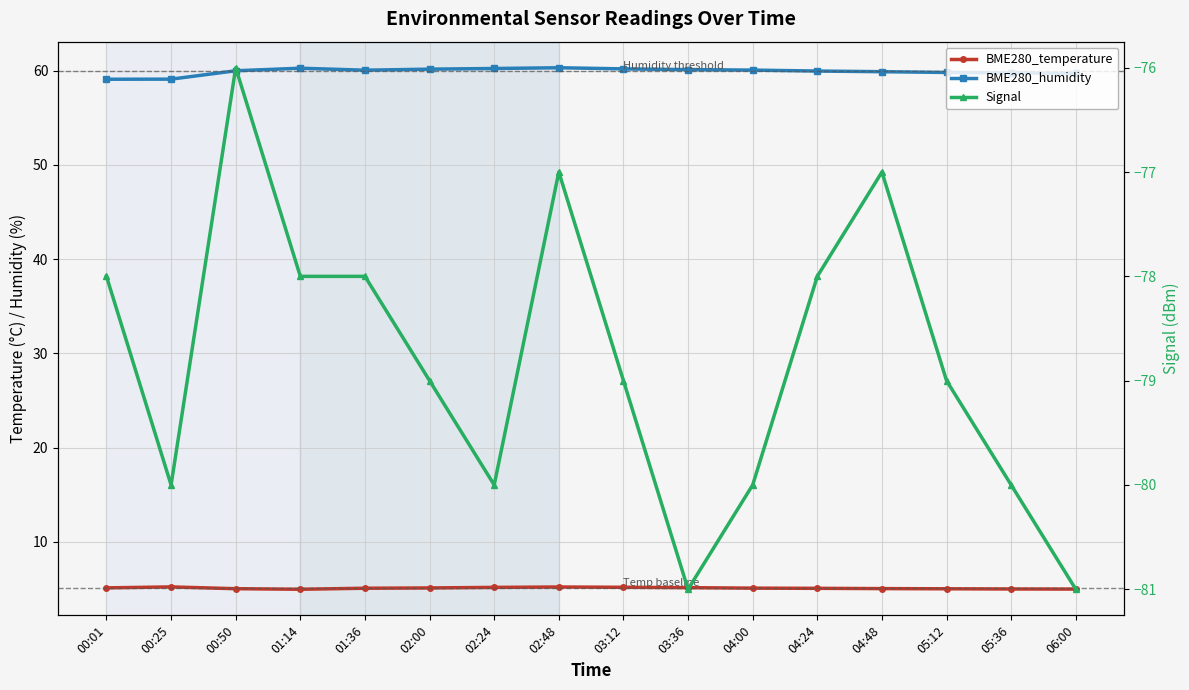

Where is the first local maximum for BME280_humidity?

01:14